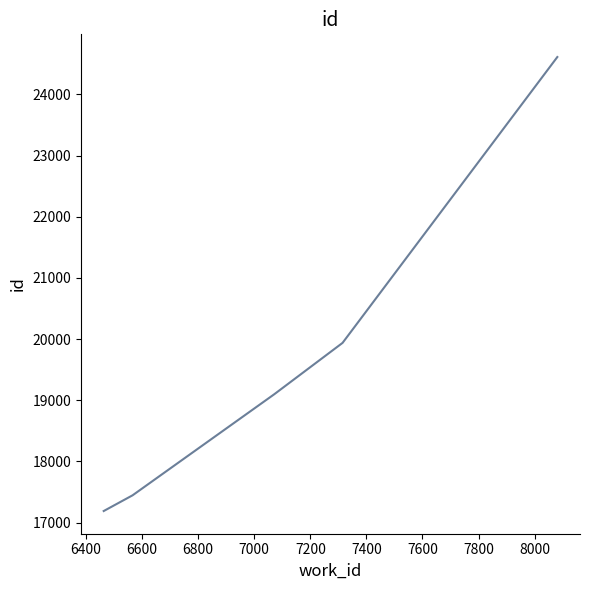

What is the difference between the maximum and second lowest values?

7165